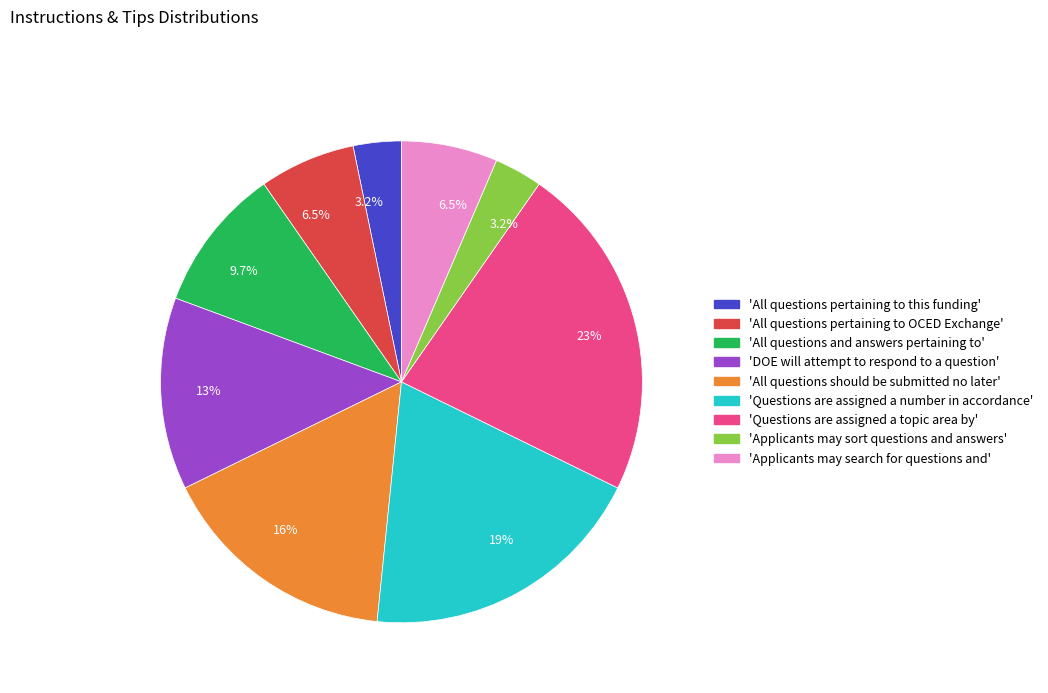

Combined, what portion of the pie is 'Questions are assigned a number in accordance' and 'All questions pertaining to this funding'?

22.6%